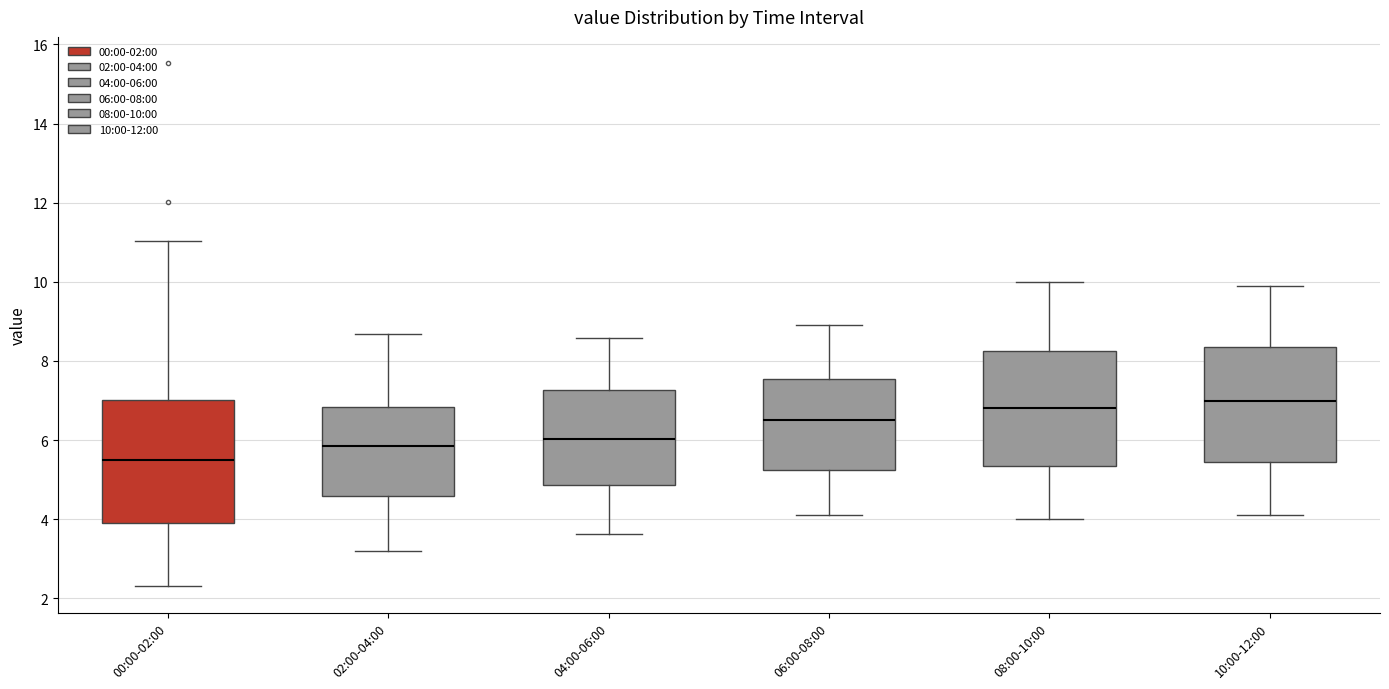

Reading left to right, transcribe this box plot: for each box, give where its median line is, the range the box spans, and where its two whiskers end, as read against the y-axis. The values are not printed on the chart, so give them approximately, as read against the axis.

00:00-02:00: median 5.6, box 4.0 to 7.0, whiskers 2.4 to 11.0
02:00-04:00: median 5.8, box 4.6 to 6.8, whiskers 3.2 to 8.6
04:00-06:00: median 6.0, box 4.8 to 7.2, whiskers 3.6 to 8.6
06:00-08:00: median 6.6, box 5.2 to 7.6, whiskers 4.2 to 9.0
08:00-10:00: median 6.8, box 5.4 to 8.2, whiskers 4.0 to 10.0
10:00-12:00: median 7.0, box 5.4 to 8.4, whiskers 4.2 to 10.0